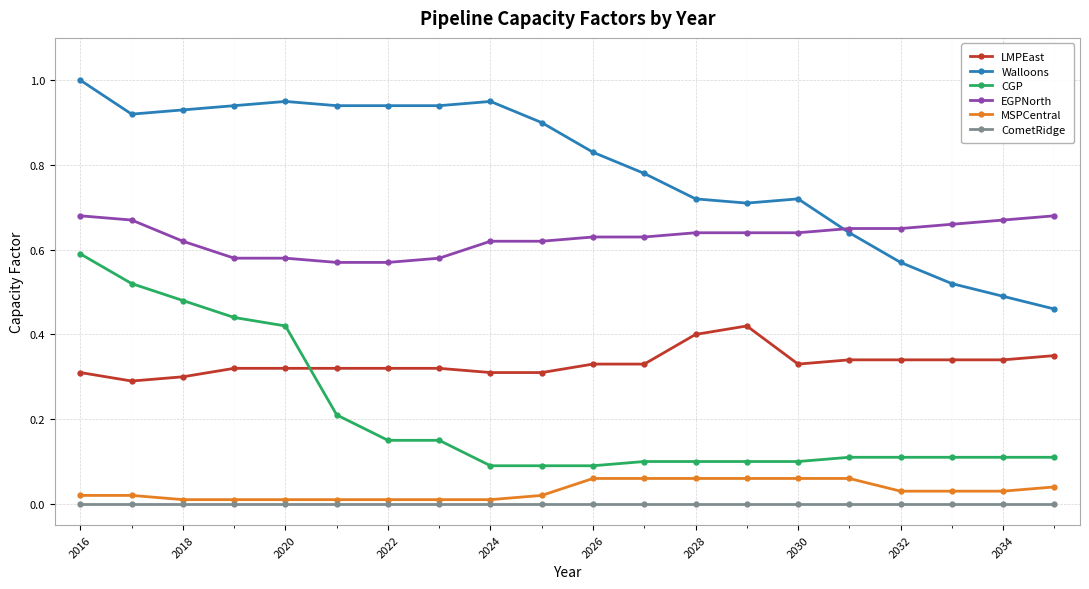

Count the number of categories in the chart.

20